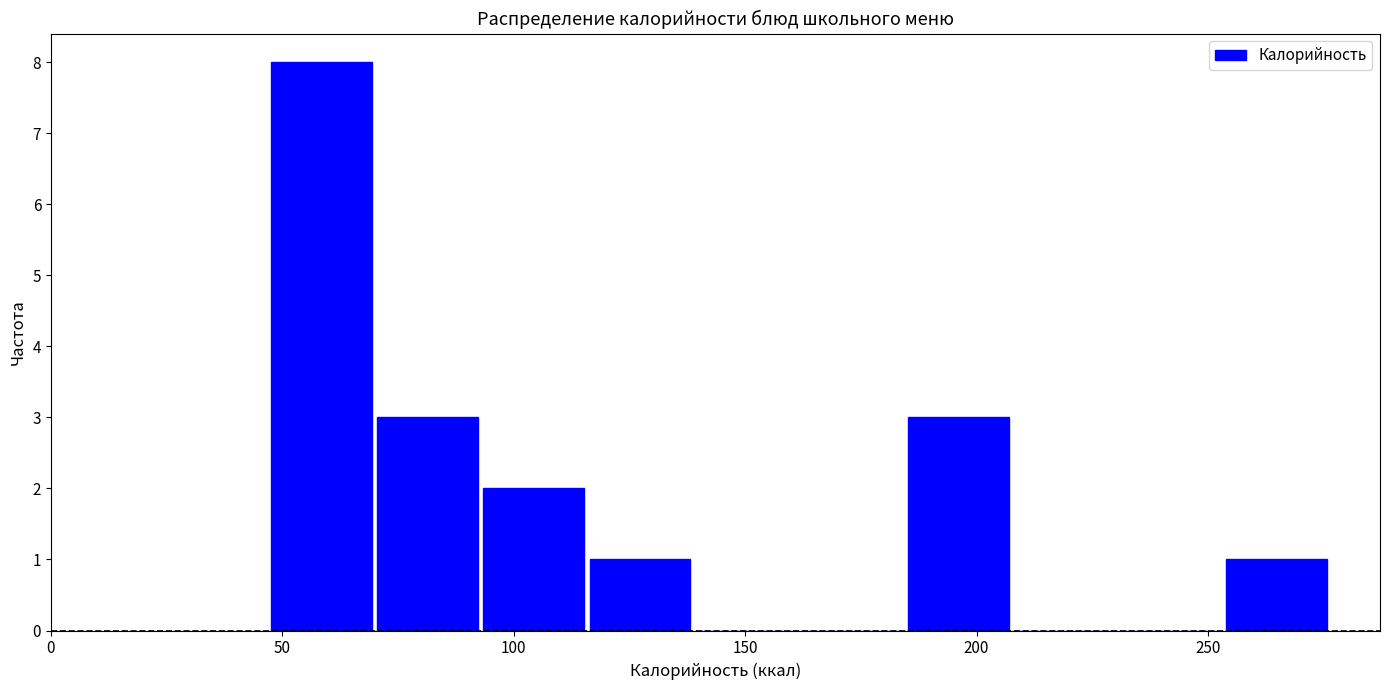

What is the height of the bar covering 70 to 95 on the x-axis? Neither the bar edges nor the heights are printed on the chart, so give them approximately, as read against the axes.

3